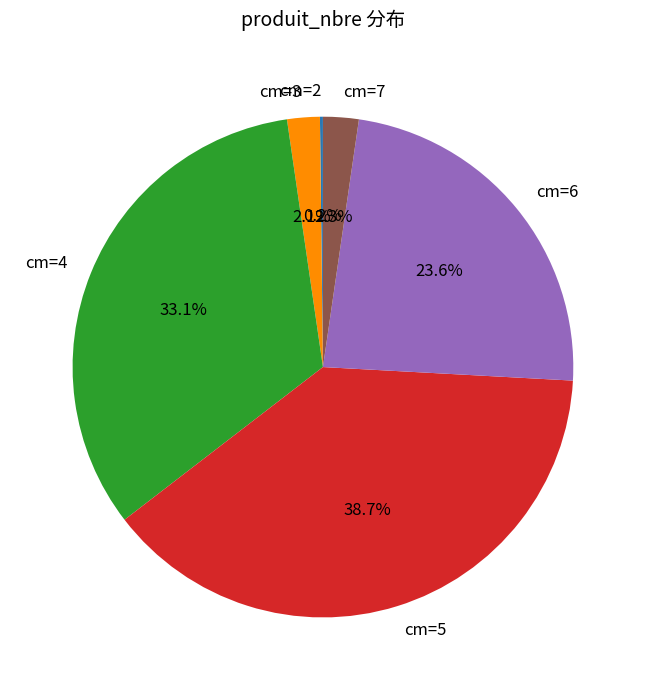

Is the sum of cm=5 and cm=7 greater than half?

No